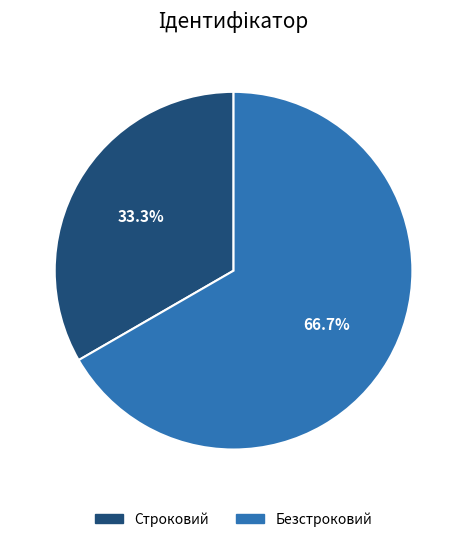

How many segments does this pie chart have?

2